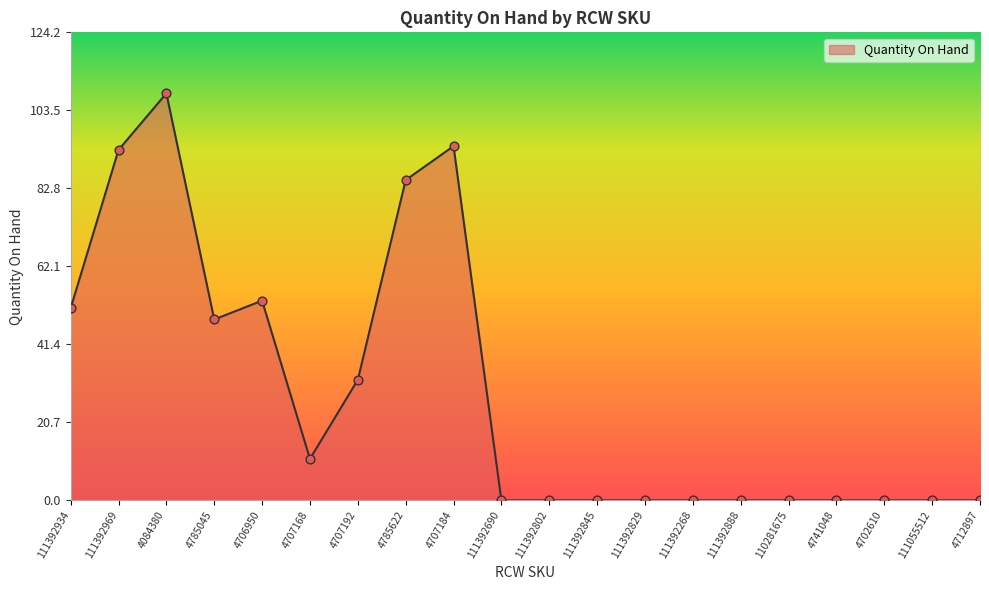

Which has a higher value, 111392934 or 110281675?

111392934